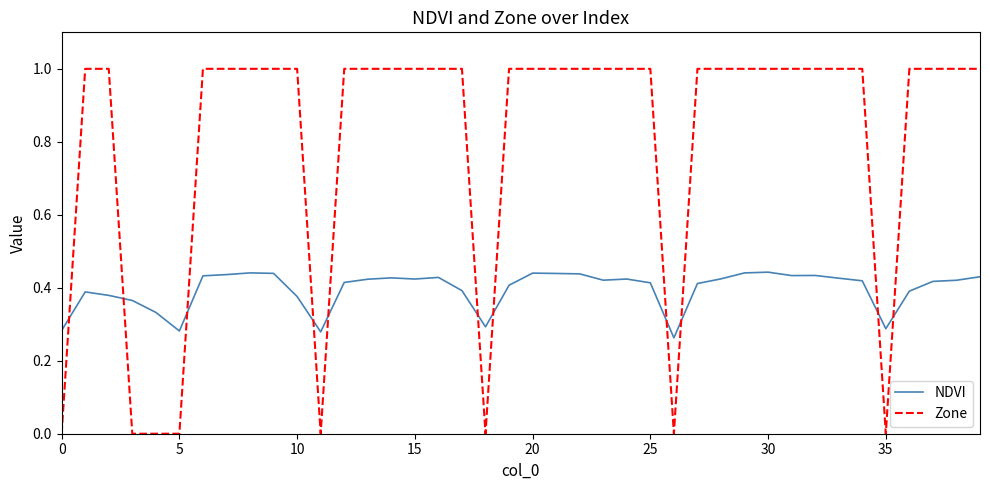

At how many categories does at least one series exceed 0?

40